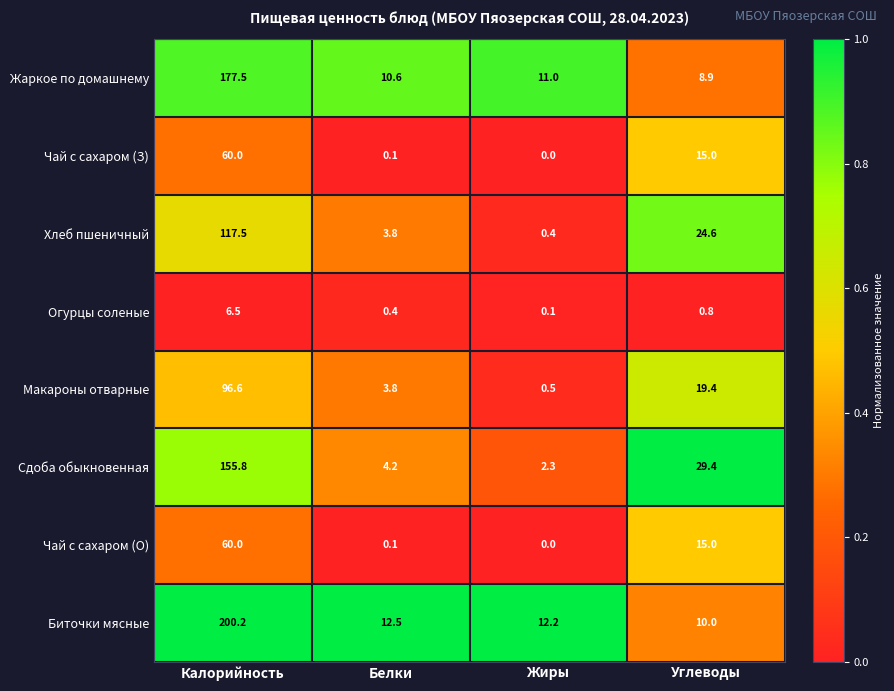

What is the average value of the Жаркое по домашнему series?

52.0